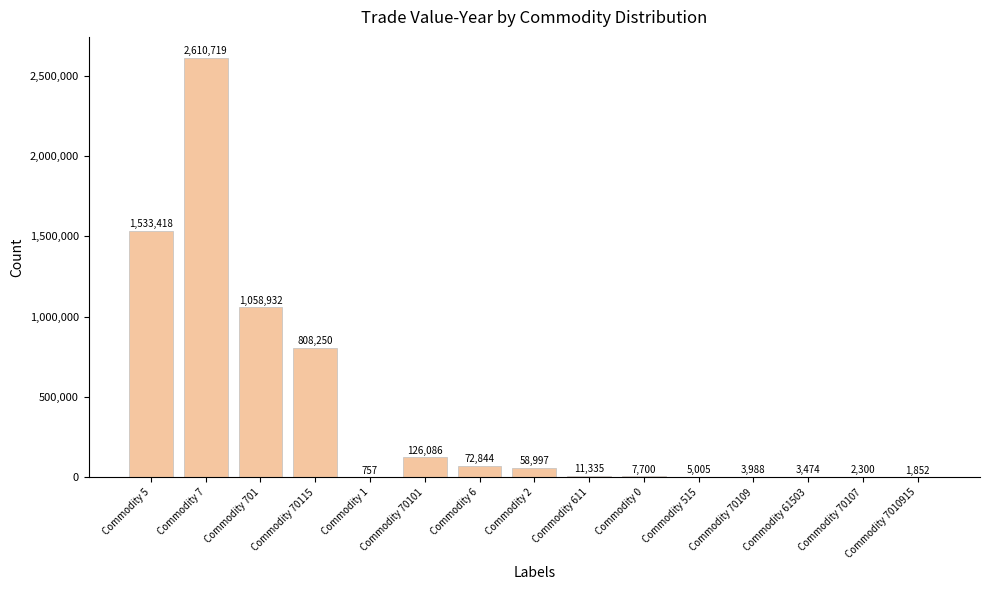

Reading left to right, what are all the values shown in this chart?

1533418	2610719	1058932	808250	757	126086	72844	58997	11335	7700	5005	3988	3474	2300	1852